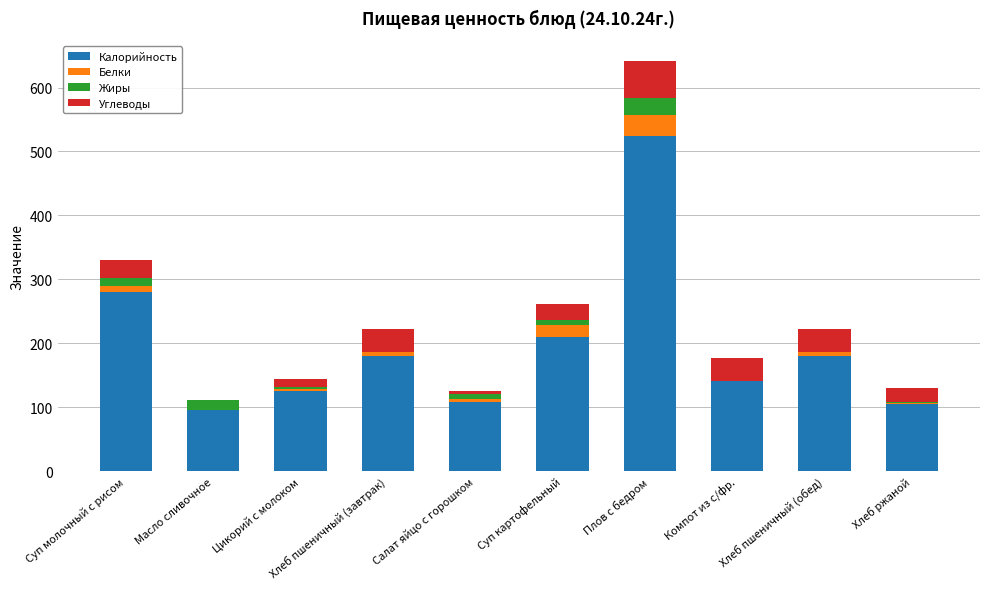

What value does the Калорийность series have at Компот из с/фр.?

141